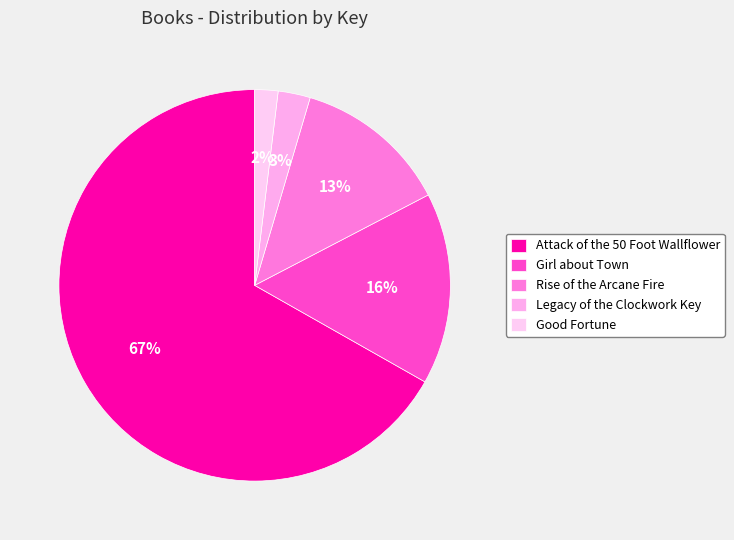

How many segments does this pie chart have?

5